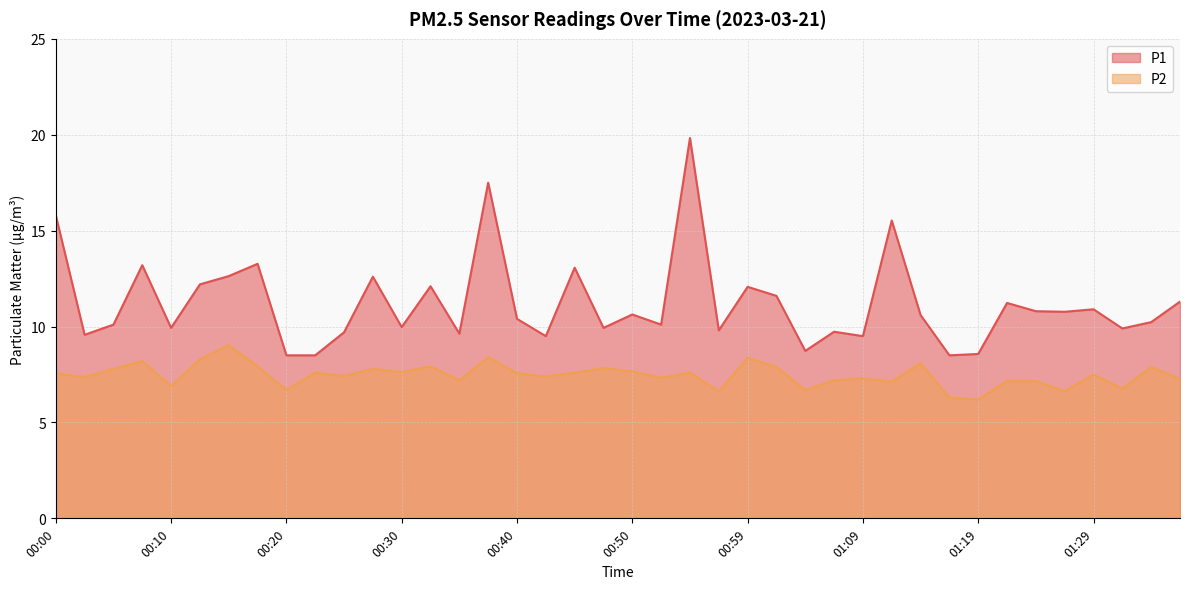

True or false: P2 and P1 intersect in this chart.

False